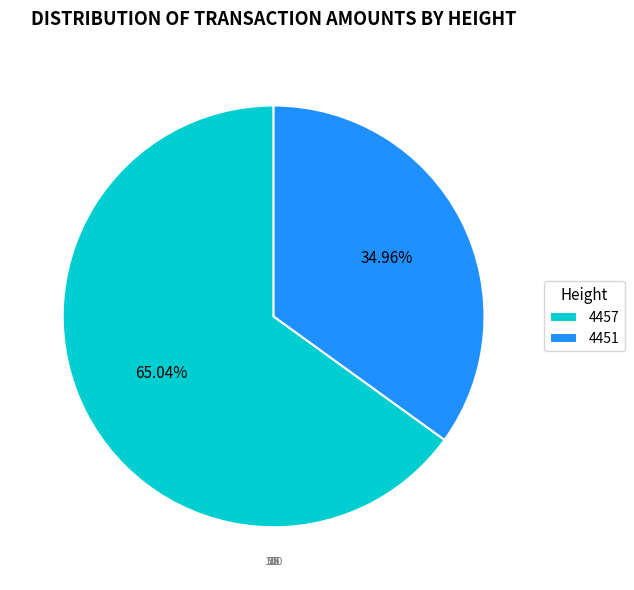

To the nearest percent, what is the combined percentage of 4451 and 4457?

100%